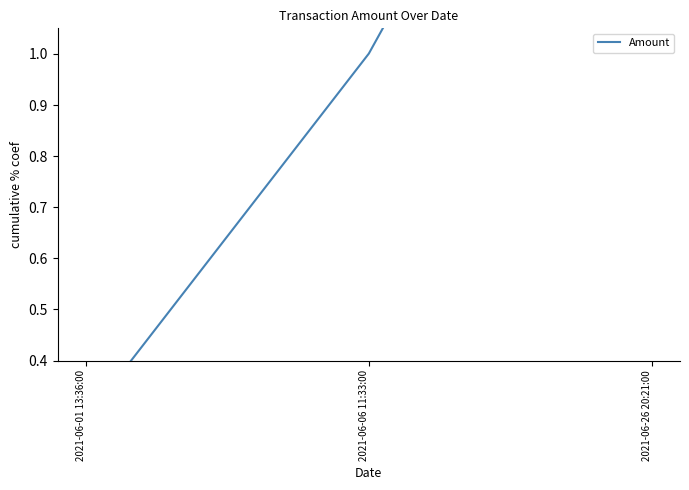

What is the difference between the second highest and minimum values?

0.7